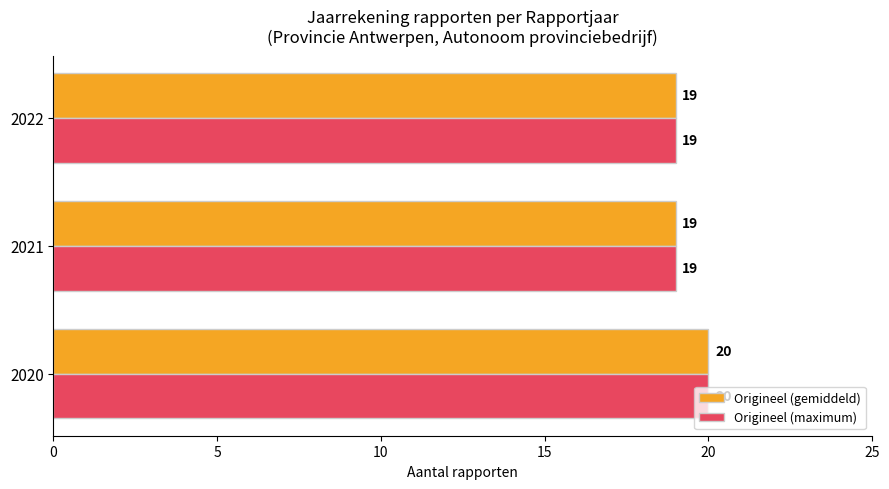

What is the total value across all series at 2022?

38